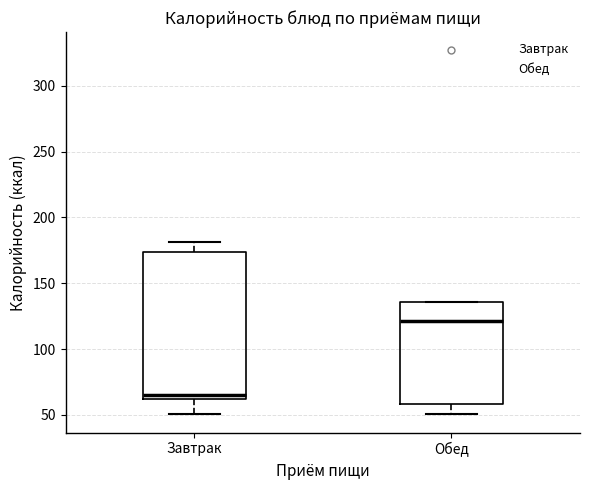

Which box has the lowest median line?

Завтрак